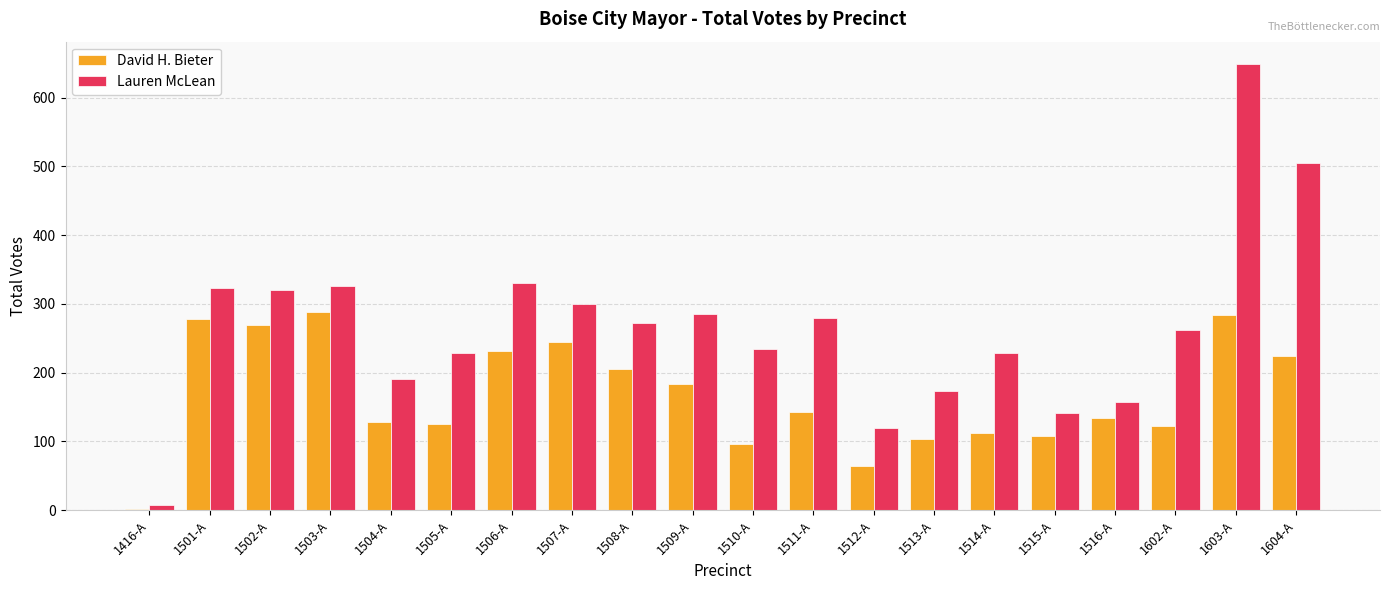

How many groups of bars are there?

20